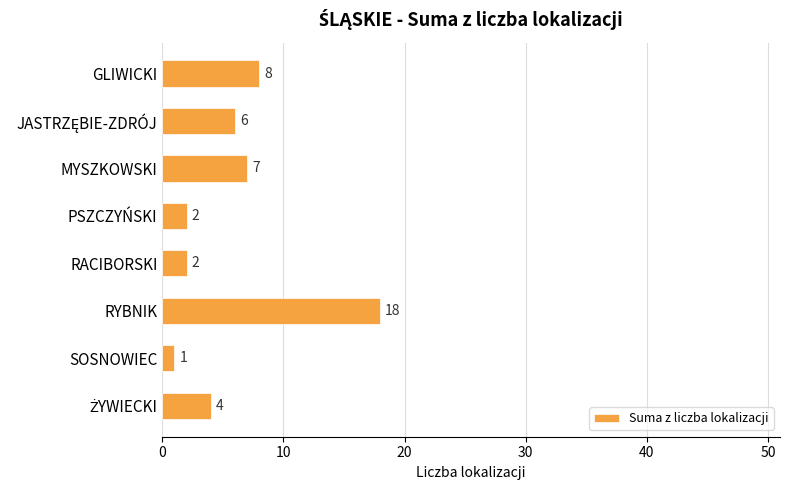

The value at RYBNIK is 26. True or false?

False